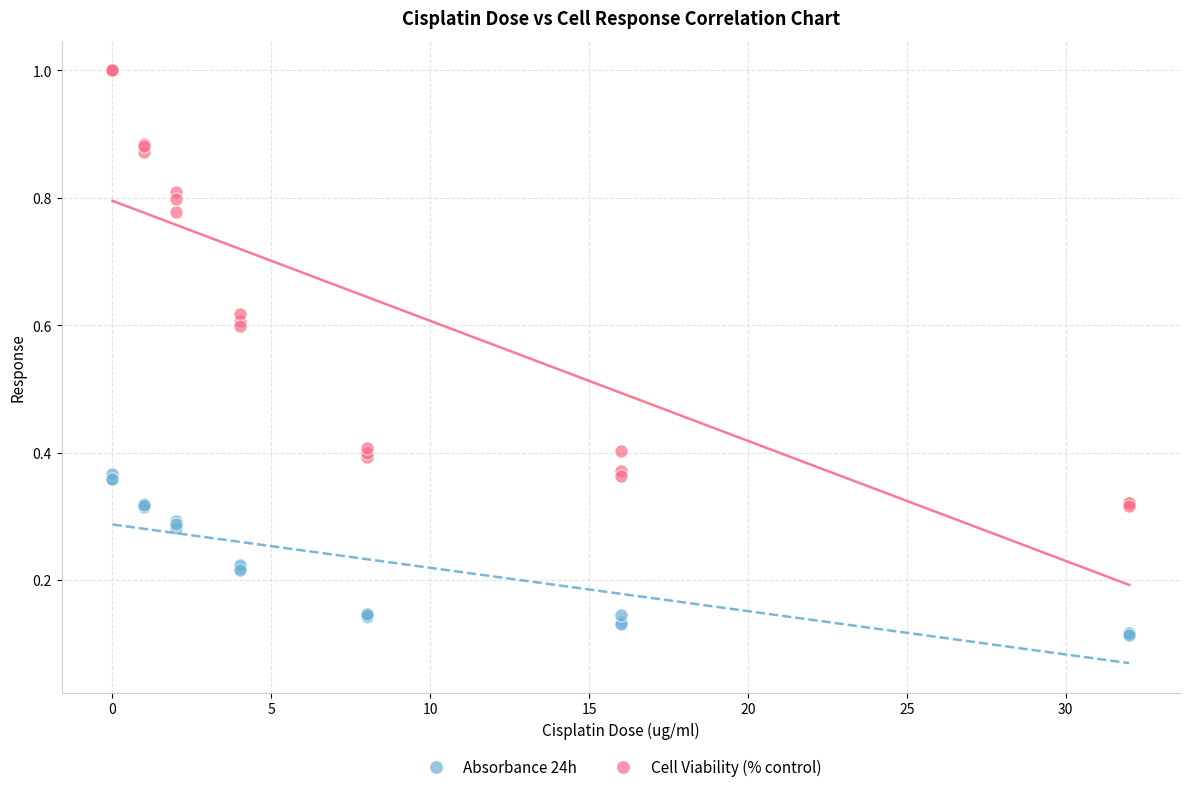

What are all the series names shown in the legend?

Absorbance 24h, Cell Viability (% control)